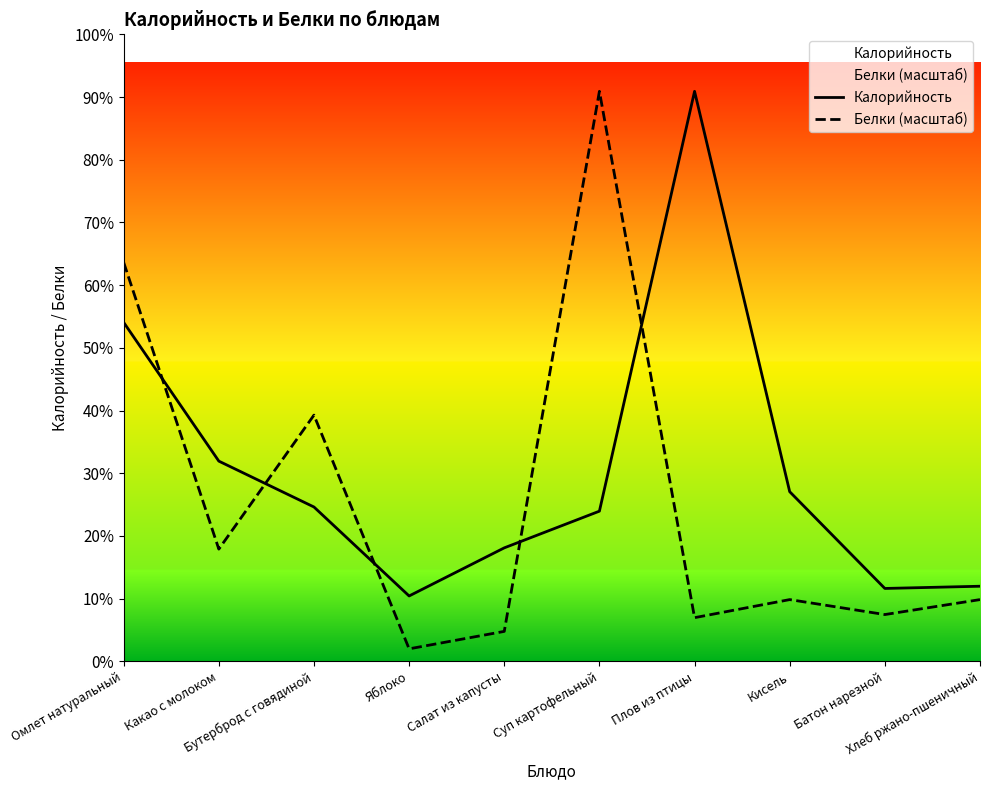

Rank the series by their maximum value, from lowest to highest.

Калорийность, Белки (масштаб)